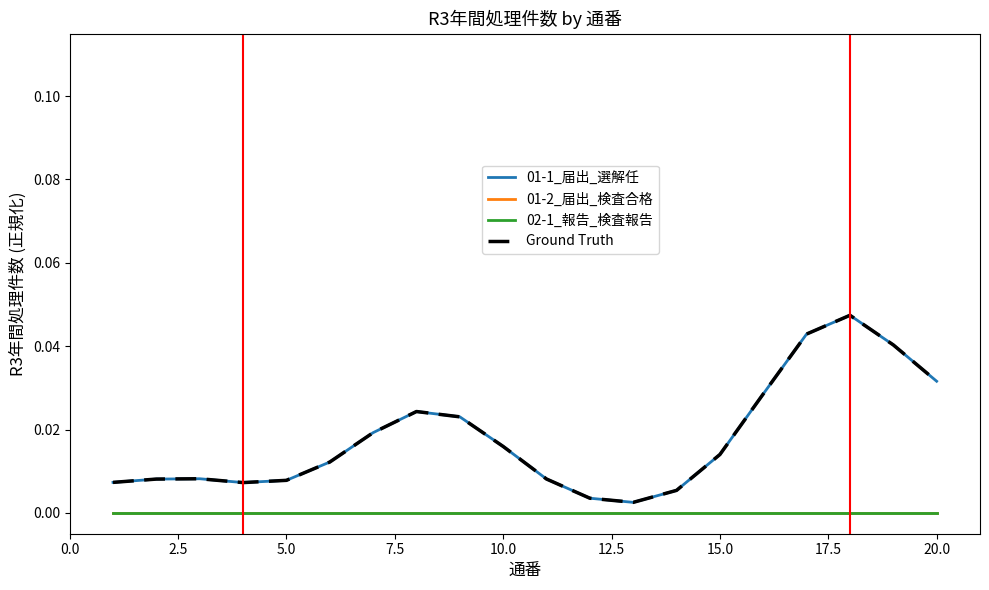

How many lines are shown in the chart?

4